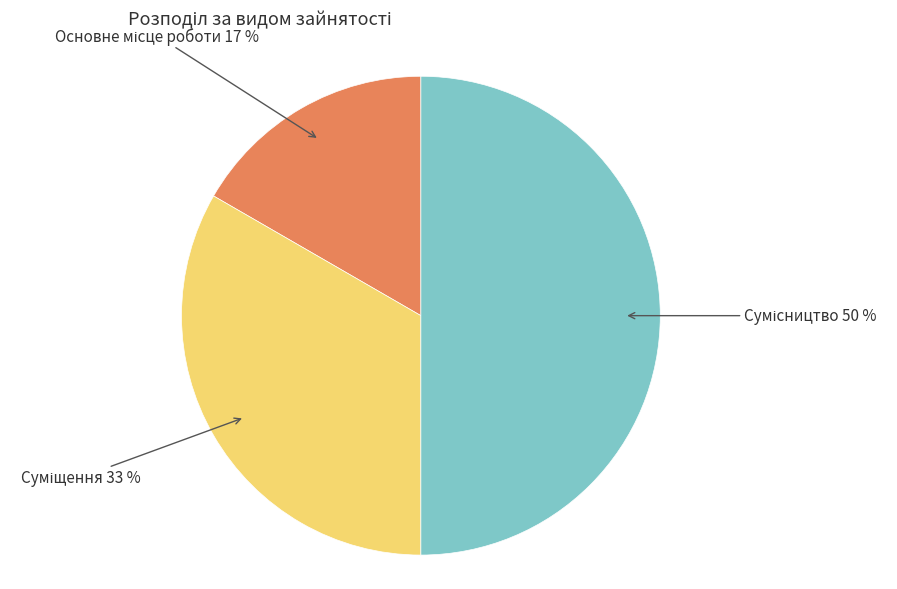

To the nearest percent, what is the average slice percentage?

33%